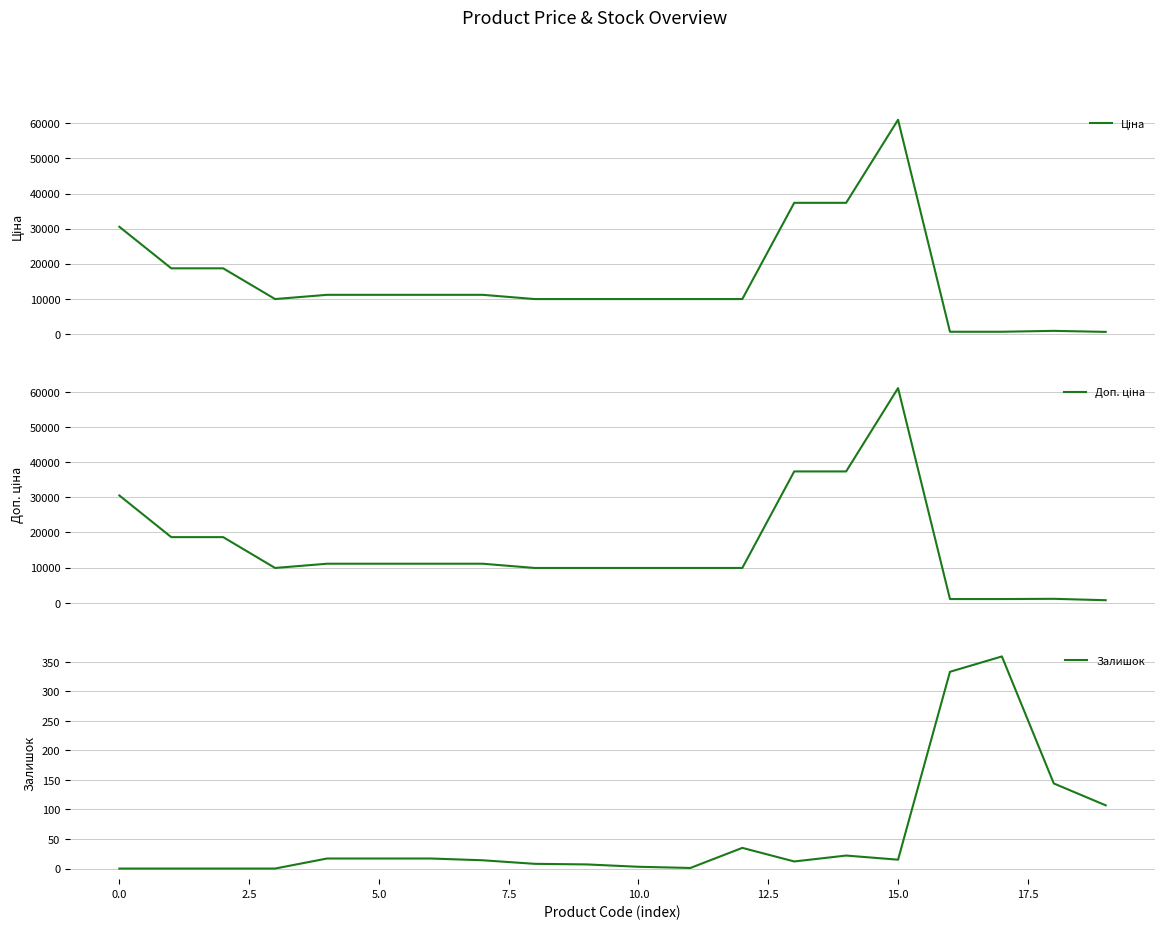

Is the value of Ціна at 17 greater than the value of Залишок at 11?

Yes